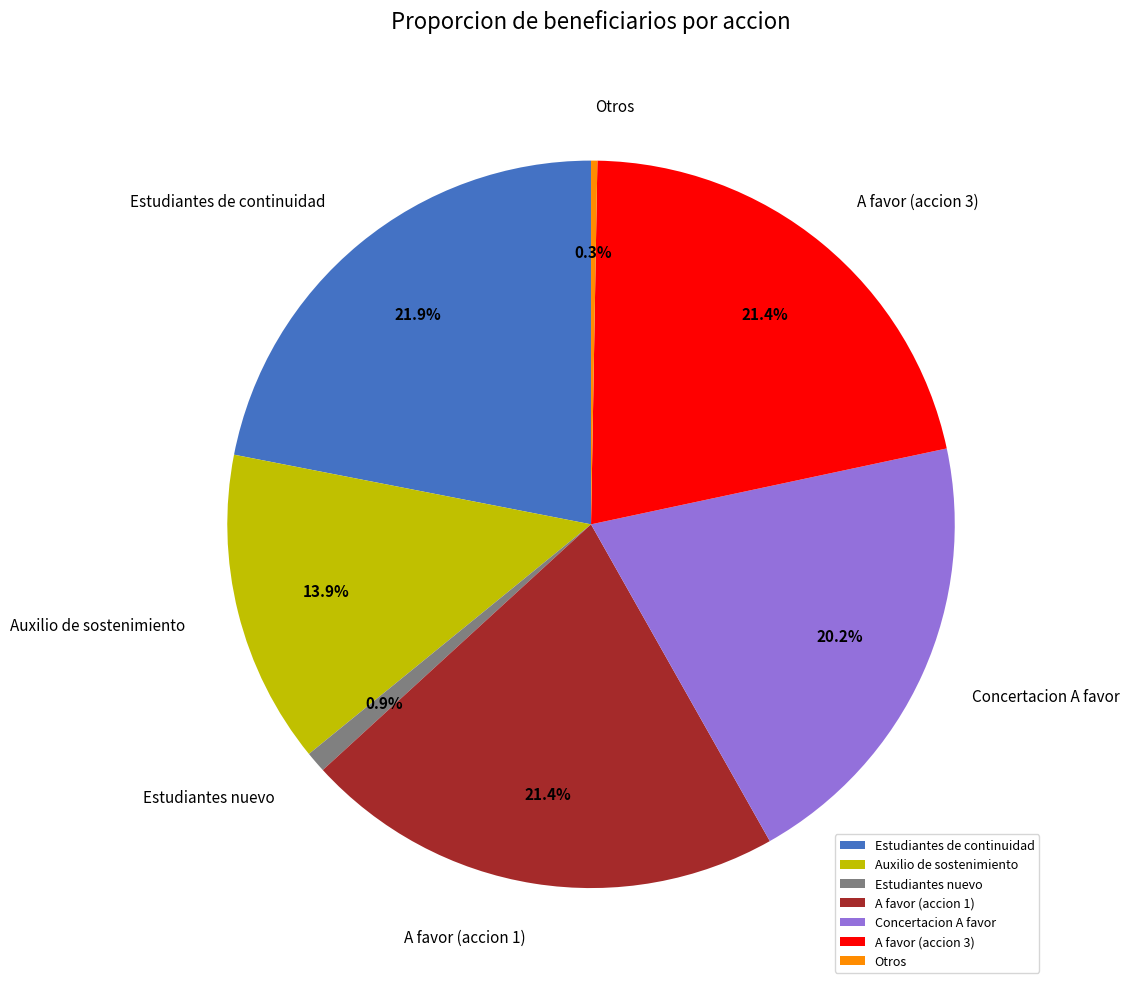

Is Estudiantes nuevo the majority of the pie?

No